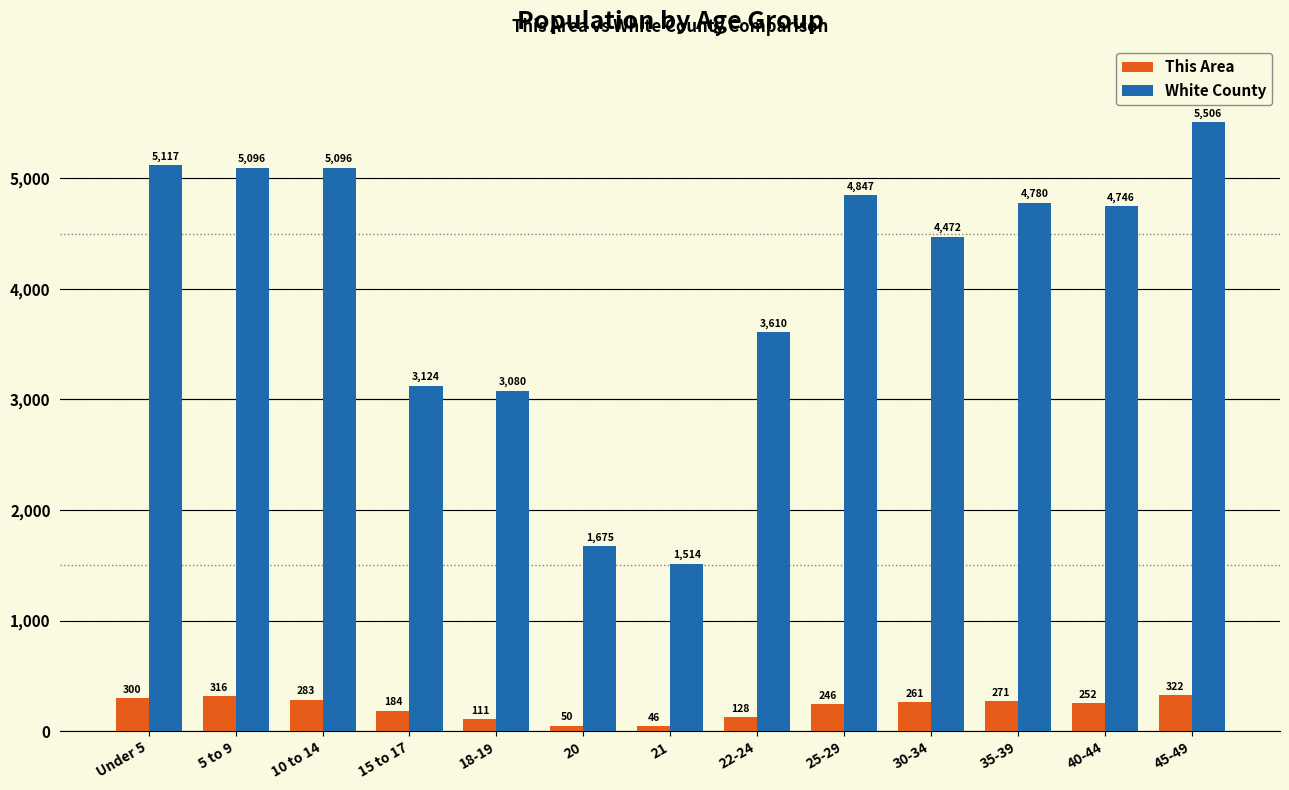

At 45-49, list the series in order from largest to smallest.

White County, This Area